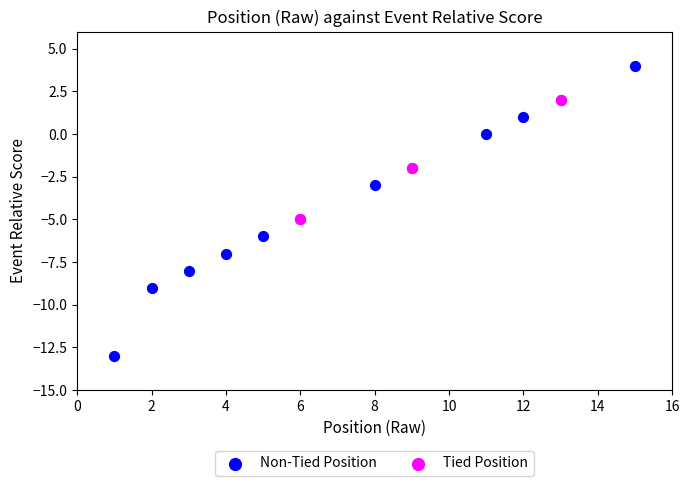

Which series reaches the maximum Y coordinate?

Non-Tied Position